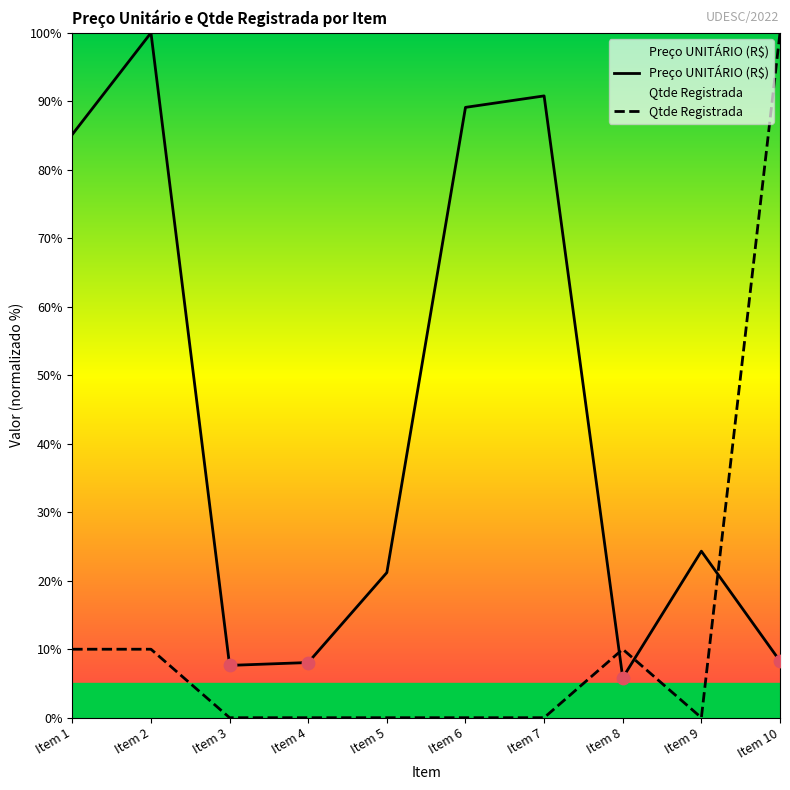

What are all the series names shown in the legend?

Preço UNITÁRIO (R$), Qtde Registrada